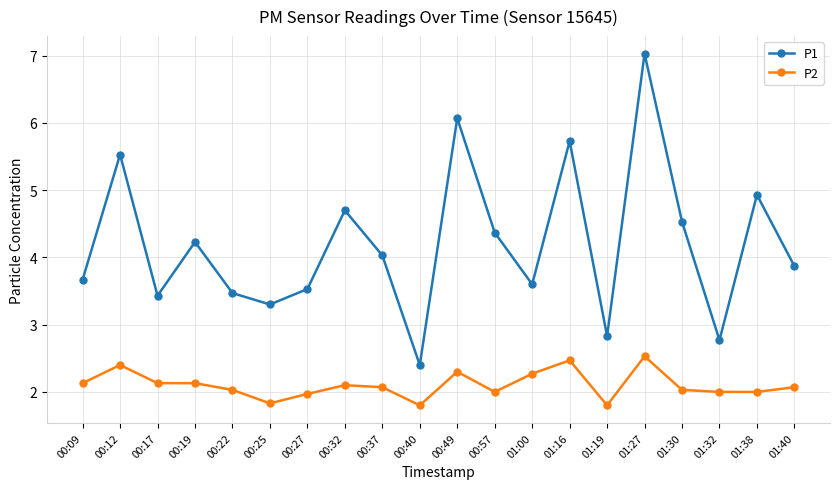

Reading left to right, what are all the values shown in this chart?

P1: 00:09=3.7	00:12=5.5	00:17=3.4	00:19=4.2	00:22=3.5	00:25=3.3	00:27=3.5	00:32=4.7	00:37=4.0	00:40=2.4	00:49=6.1	00:57=4.4	01:00=3.6	01:16=5.7	01:19=2.8	01:27=7.0	01:30=4.5	01:32=2.8	01:38=4.9	01:40=3.9
P2: 00:09=2.1	00:12=2.4	00:17=2.1	00:19=2.1	00:22=2.0	00:25=1.8	00:27=2.0	00:32=2.1	00:37=2.1	00:40=1.8	00:49=2.3	00:57=2.0	01:00=2.3	01:16=2.5	01:19=1.8	01:27=2.5	01:30=2.0	01:32=2.0	01:38=2.0	01:40=2.1